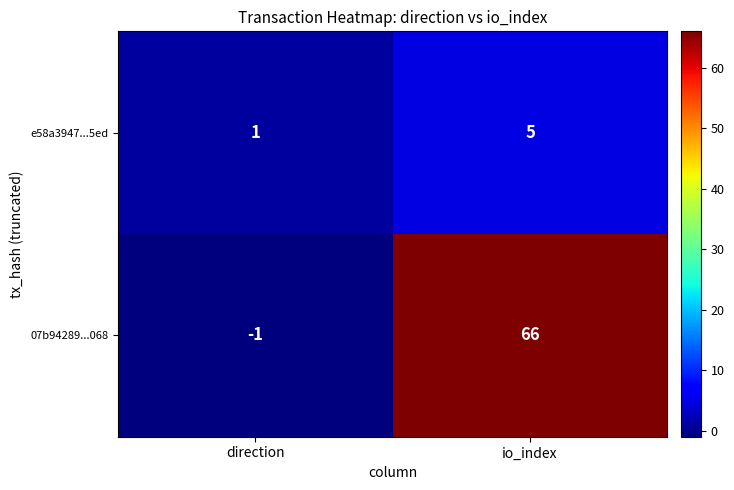

What is the average value of the e58a3947...5ed series?

3